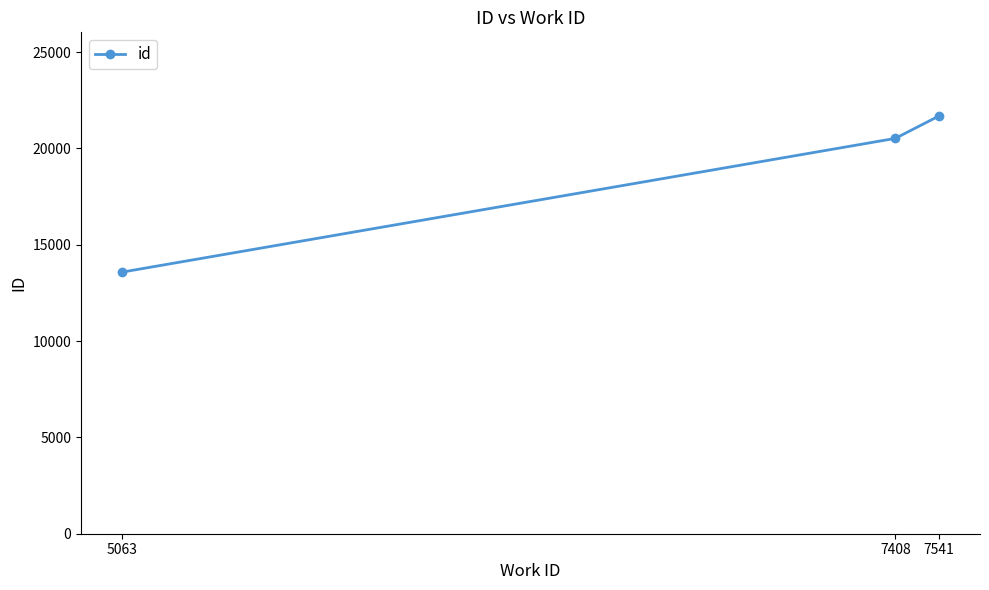

Which has a higher value, 7408 or 7541?

7541